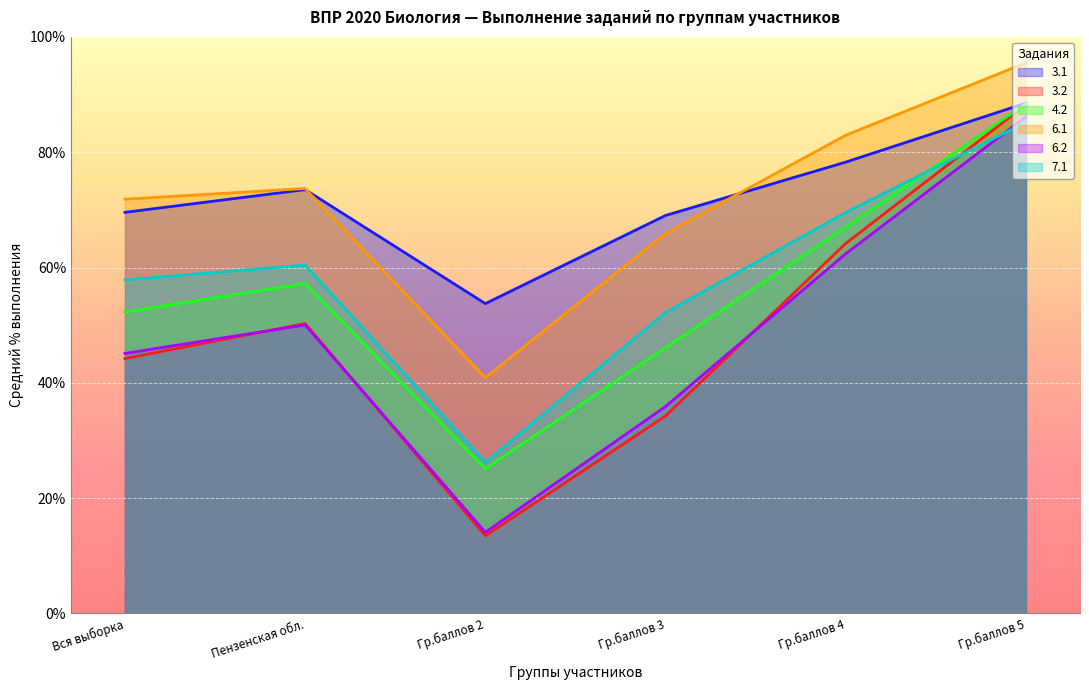

At which label does 3.1 reach its minimum?

Гр.баллов 2